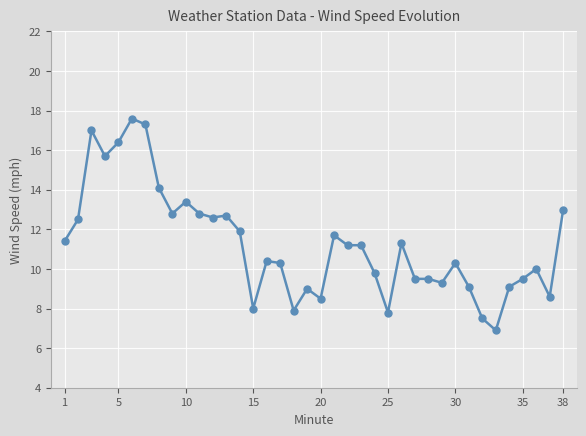

True or false: the data has more than 2 interior local peaks.

True